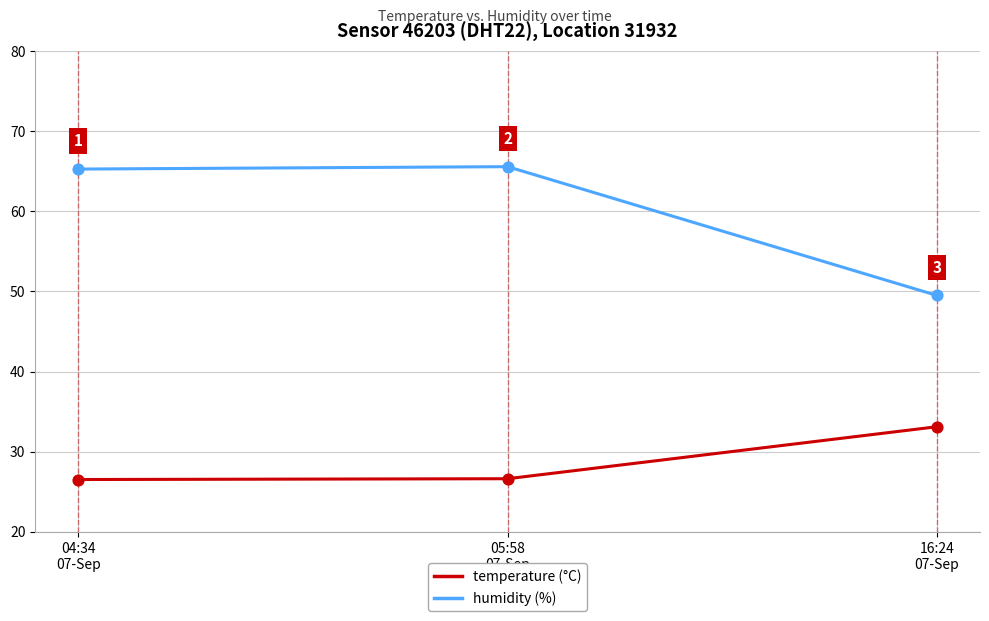

Is the value of temperature (°C) at 16:24
07-Sep greater than the value of humidity (%) at 16:24
07-Sep?

No